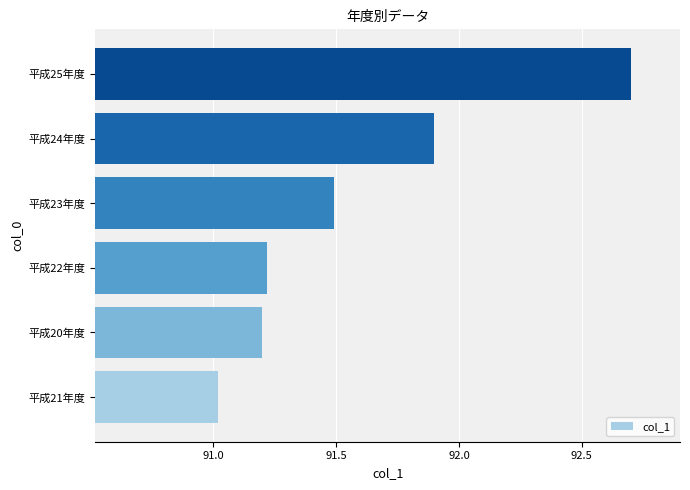

Which has a higher value, 平成23年度 or 平成20年度?

平成23年度